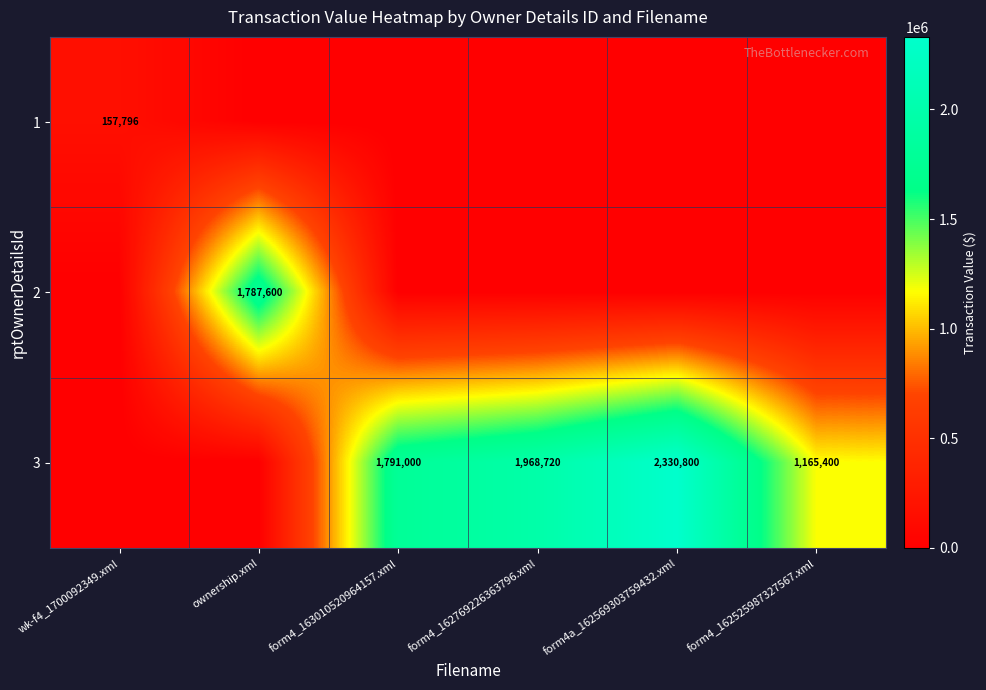

The 3 series shows 1635379 at form4_162525987327567.xml. True or false?

False